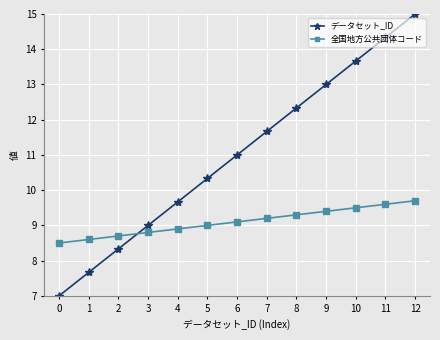

Is it true that データセット_ID equals 21.1 at 10?

False